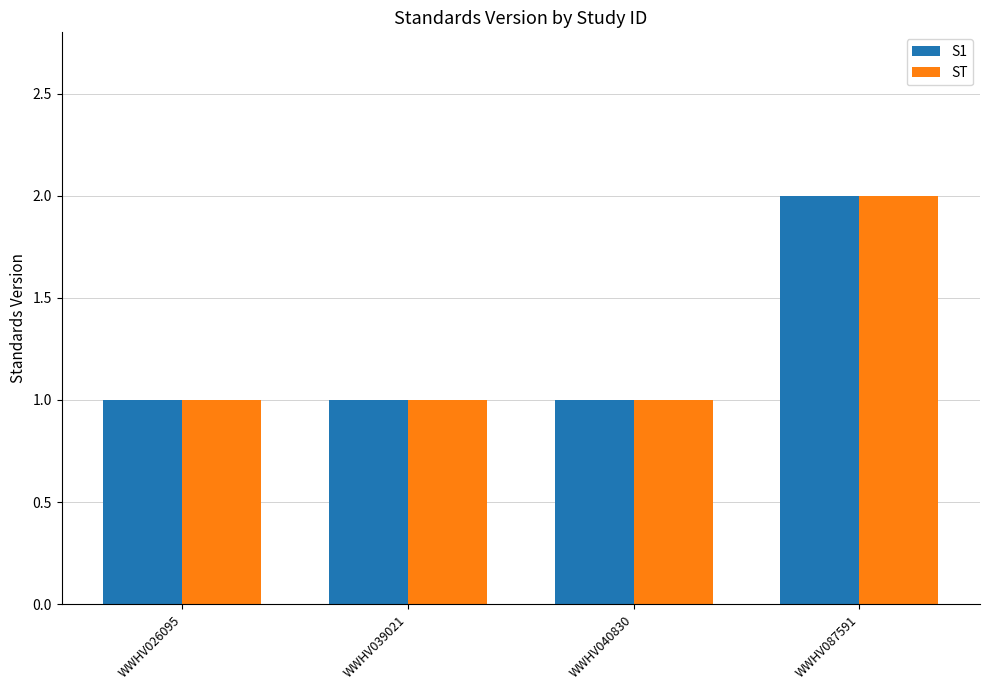

Count the number of categories in the chart.

4